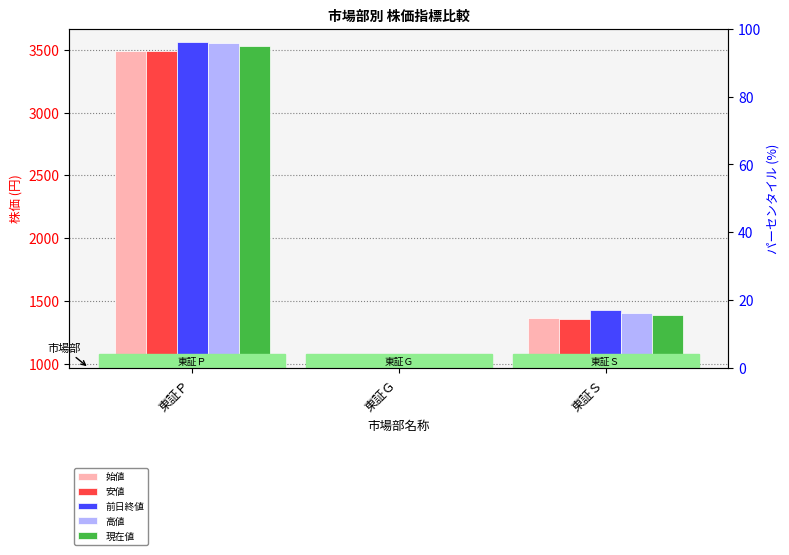

Read the 現在値 value at 東証Ｇ.

1002